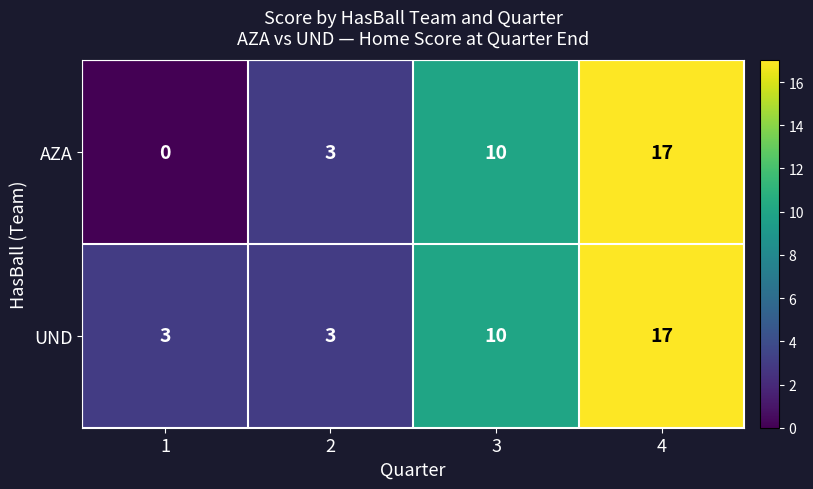

Which category has the highest value across all series?

4